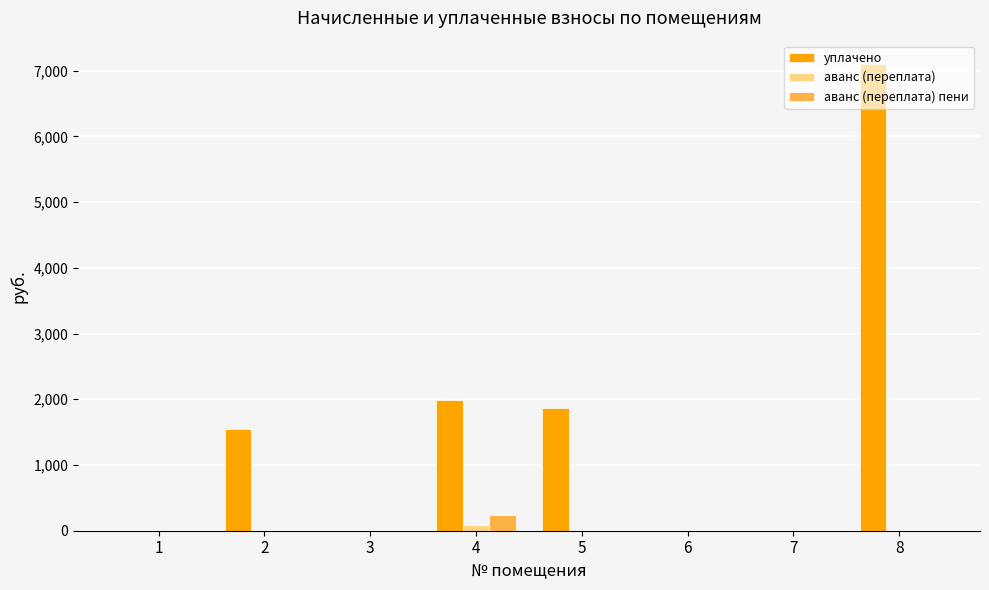

What is the total value across all series at 5?

1869.8